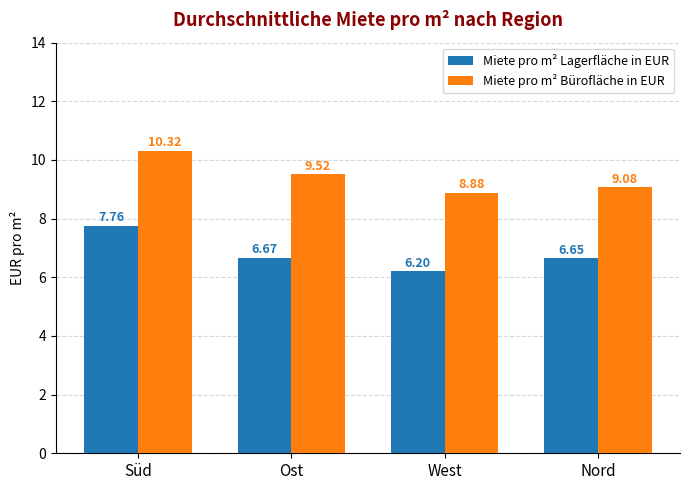

Which series has the largest total across all categories?

Miete pro m² Bürofläche in EUR